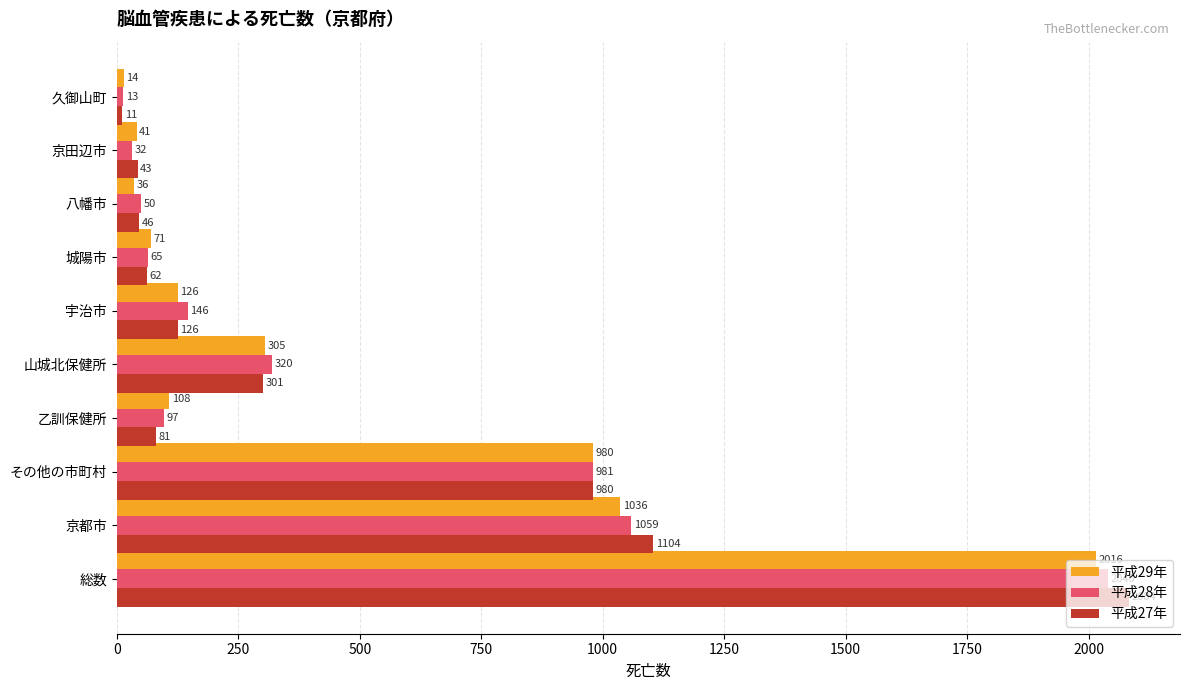

Where is 平成27年 nearest to the value 1047?

京都市